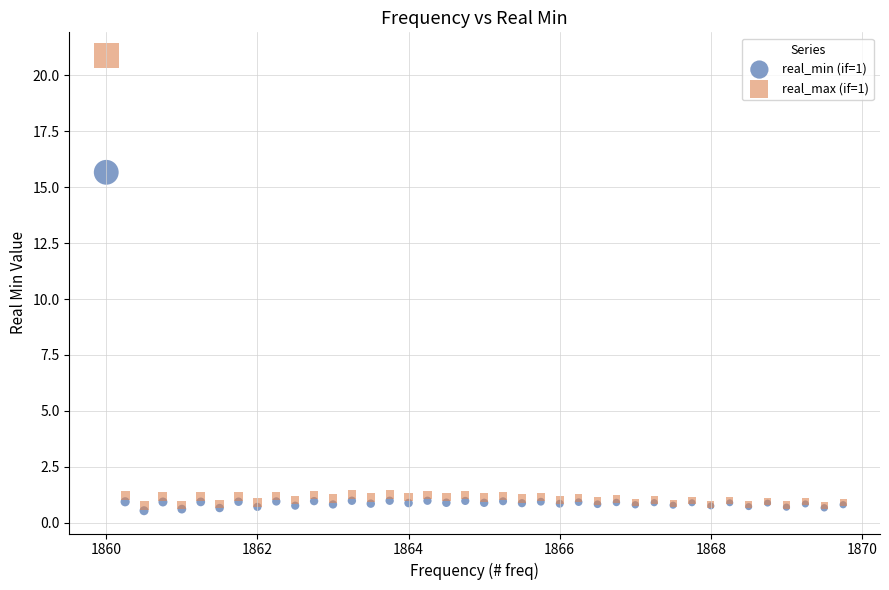

What are all the series names shown in the legend?

real_min (if=1), real_max (if=1)